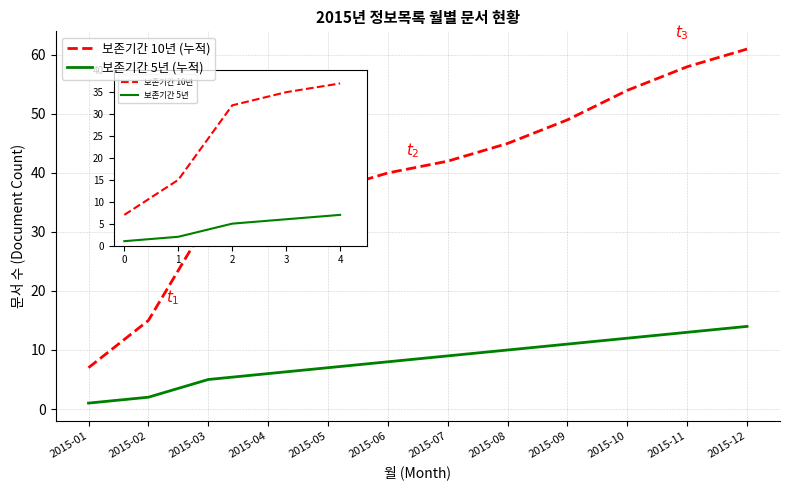

At how many categories does at least one series exceed 57?

2